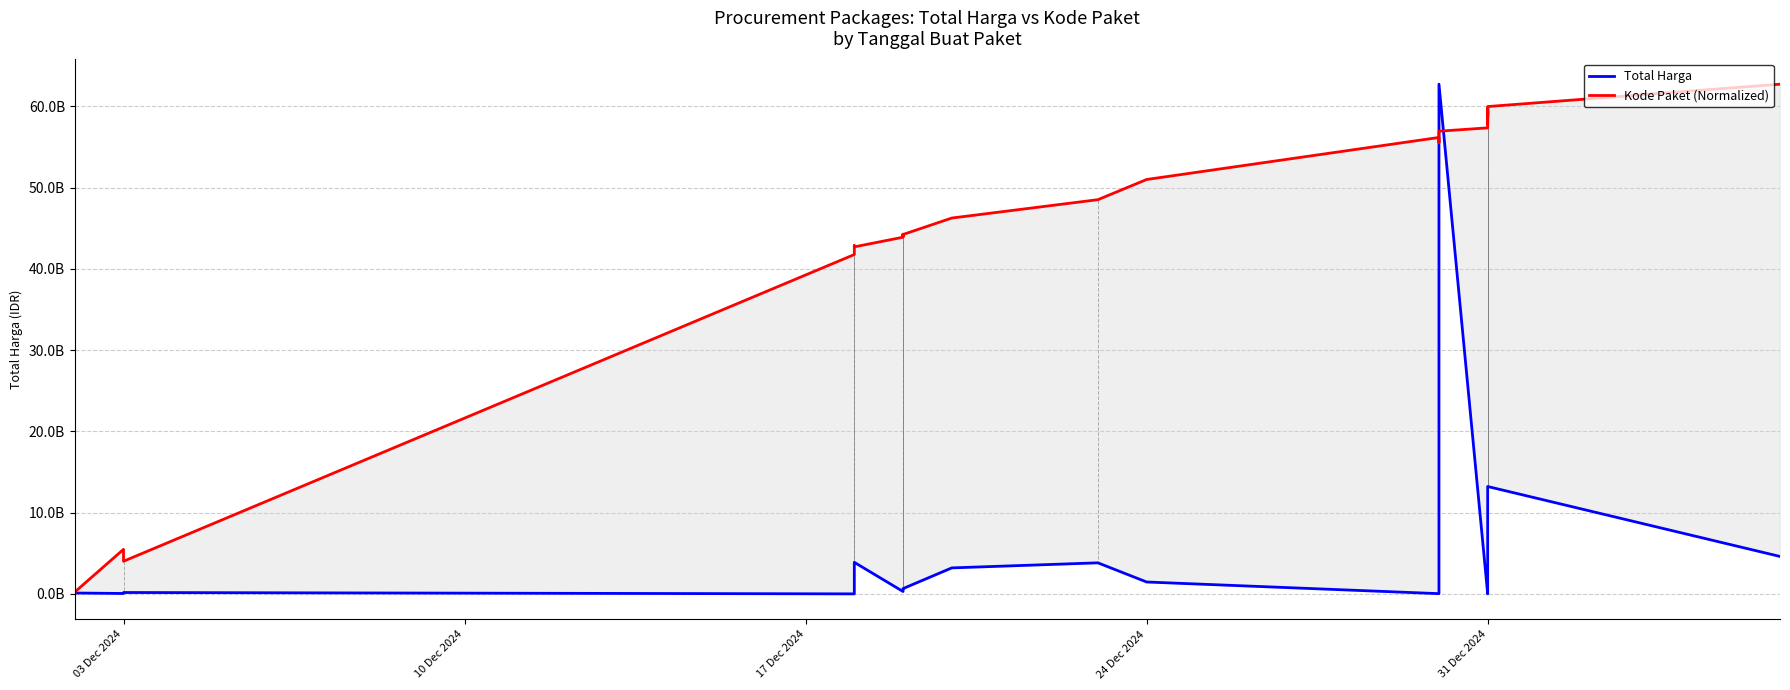

Is the value of Kode Paket (Normalized) at 30 greater than the value of Total Harga at 17?

Yes